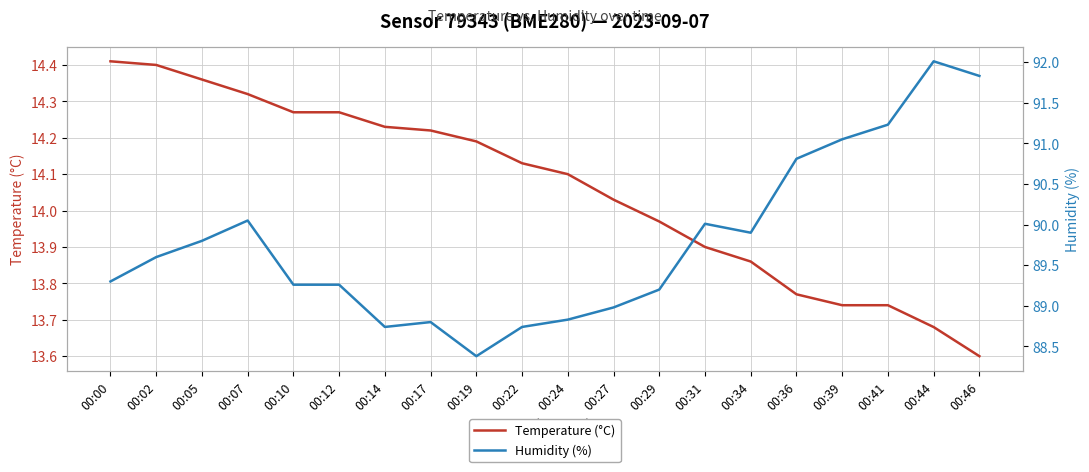

Rank the series by their average value, from highest to lowest.

Humidity (%), Temperature (°C)